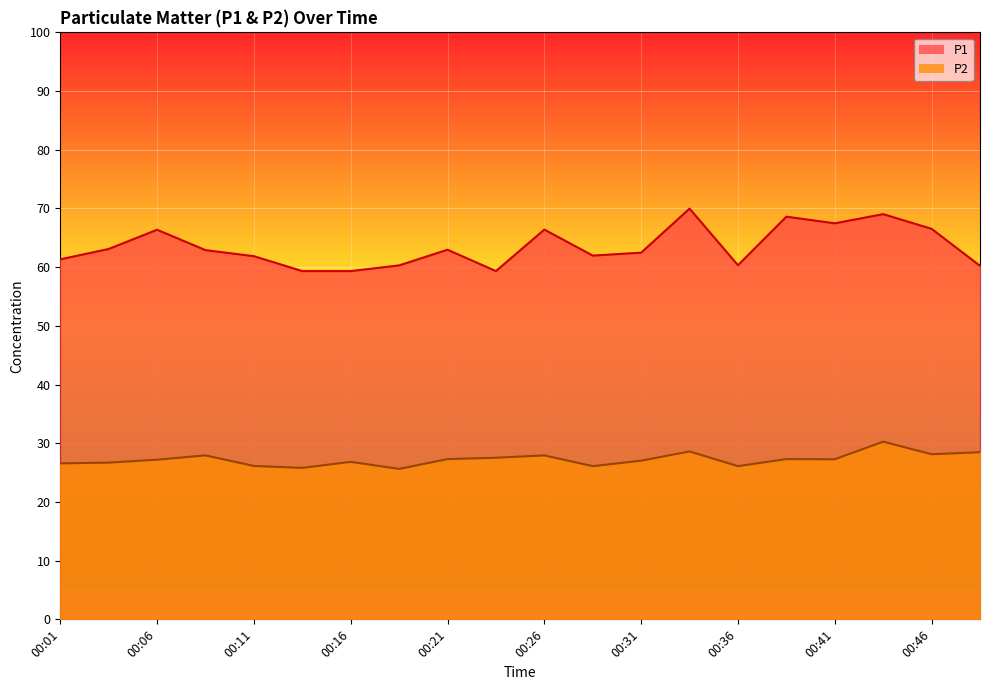

At how many categories does at least one series exceed 63?

8